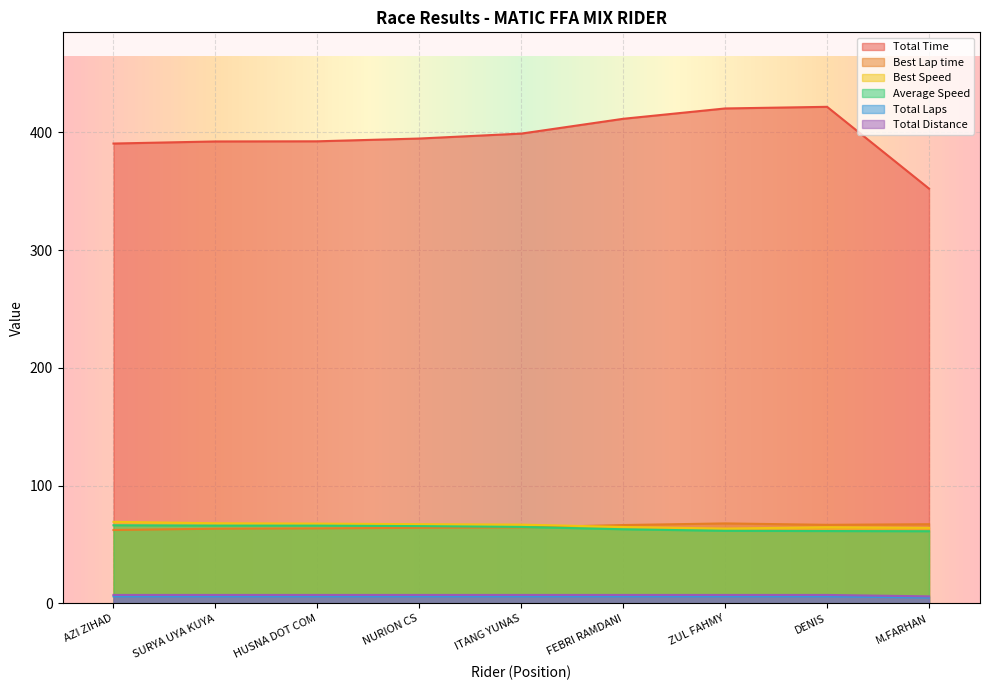

What is the label of the 9th point from the left?

M.FARHAN